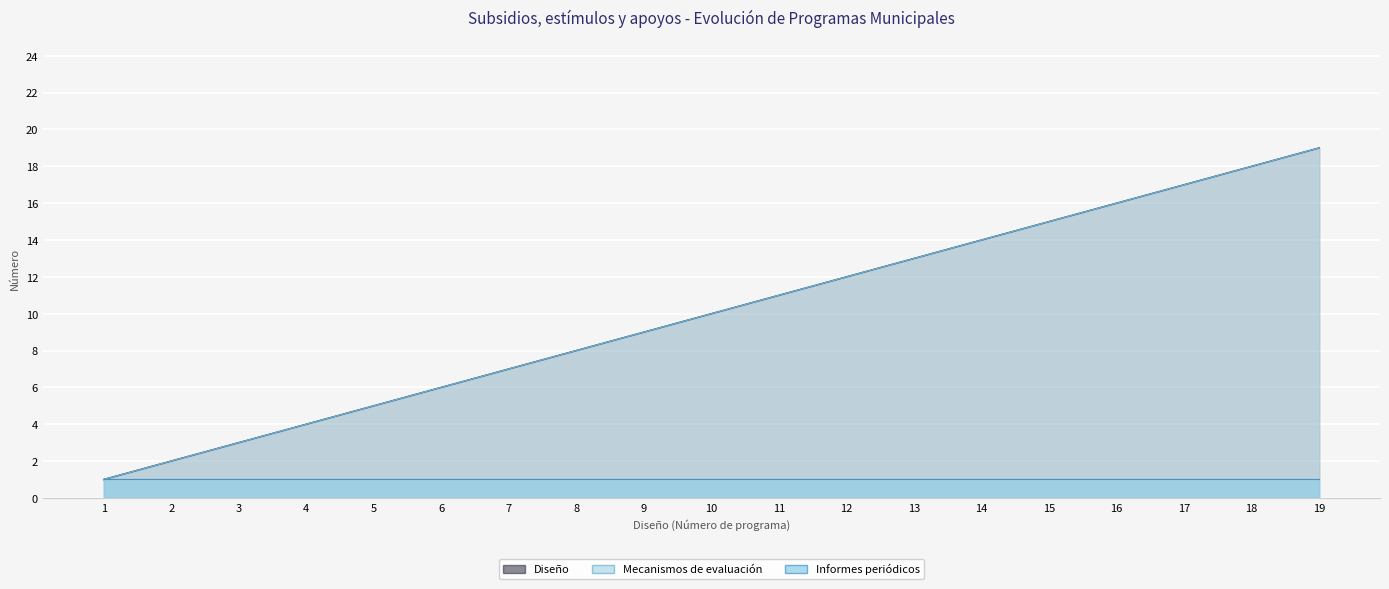

Is it true that Mecanismos de evaluación equals 3 at 11?

False